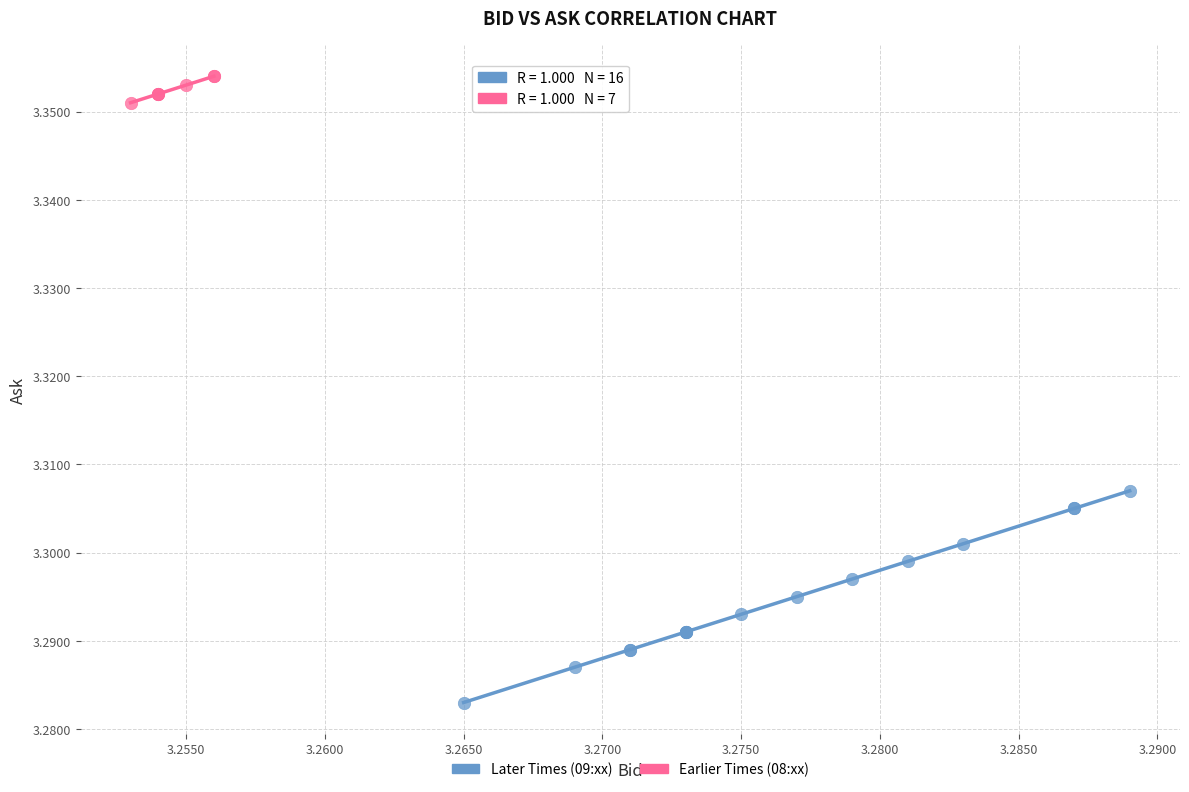

Which series contains the lowest Y value?

Later Times (09:xx)